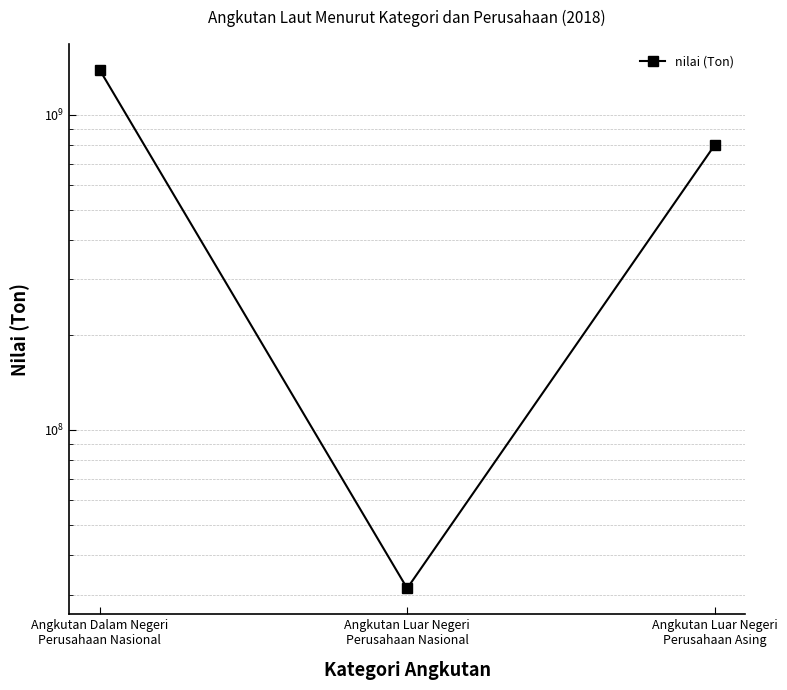

What is the difference between the maximum and second lowest values?

586808767